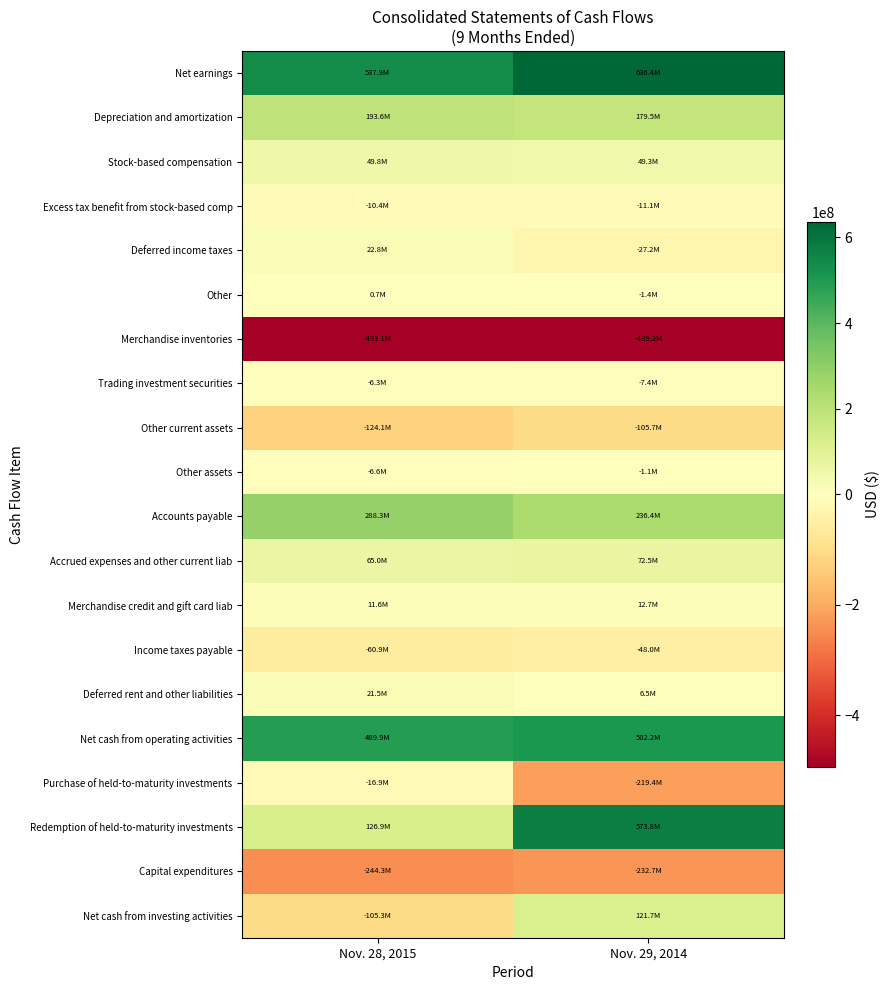

What is the total value across all series at Nov. 29, 2014?

1247832000